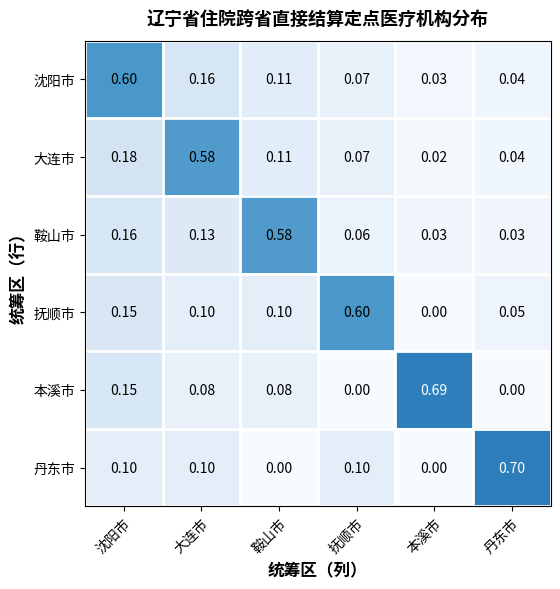

At which label does 沈阳市 reach its minimum?

本溪市